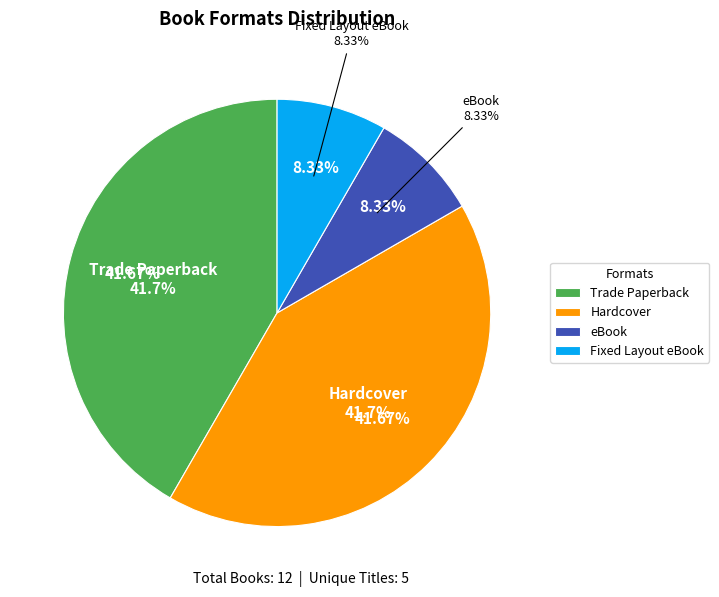

Which category has the biggest portion of the pie?

Trade Paperback